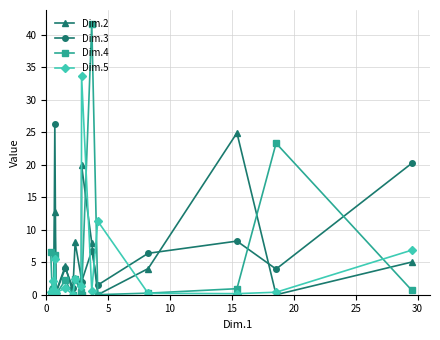

True or false: Dim.5 has more than 2 interior local peaks.

True